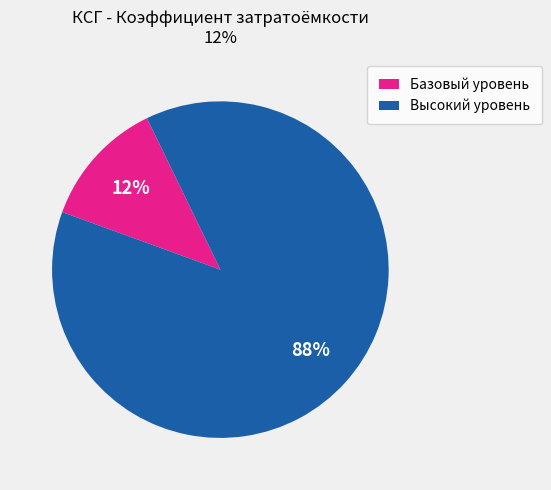

Is there a majority slice in this chart?

Yes